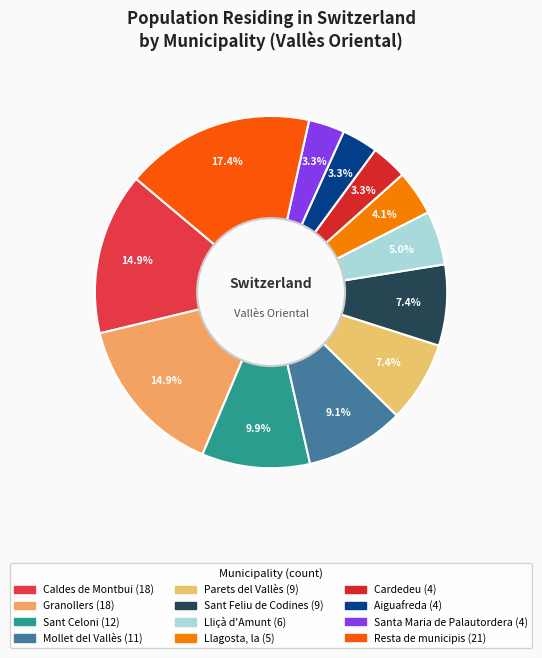

To the nearest percent, what is the combined percentage of Lliçà d'Amunt and Resta de municipis?

22%